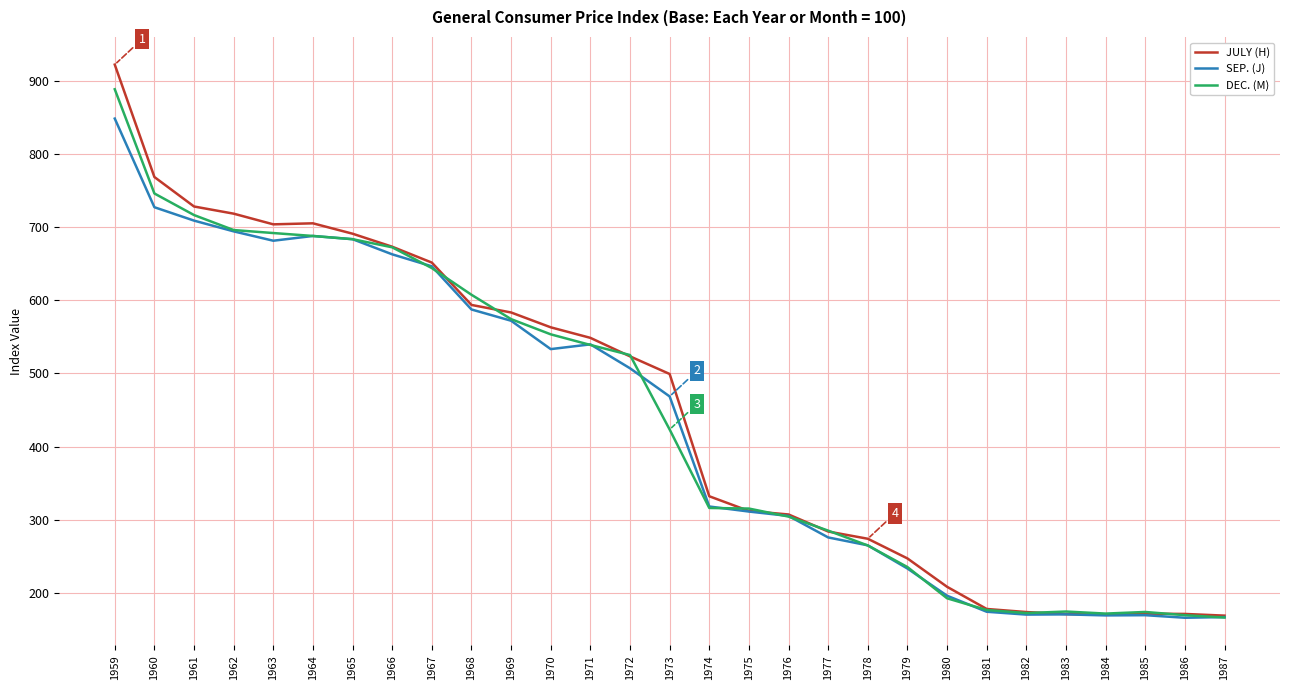

Which series has the largest total across all categories?

JULY (H)